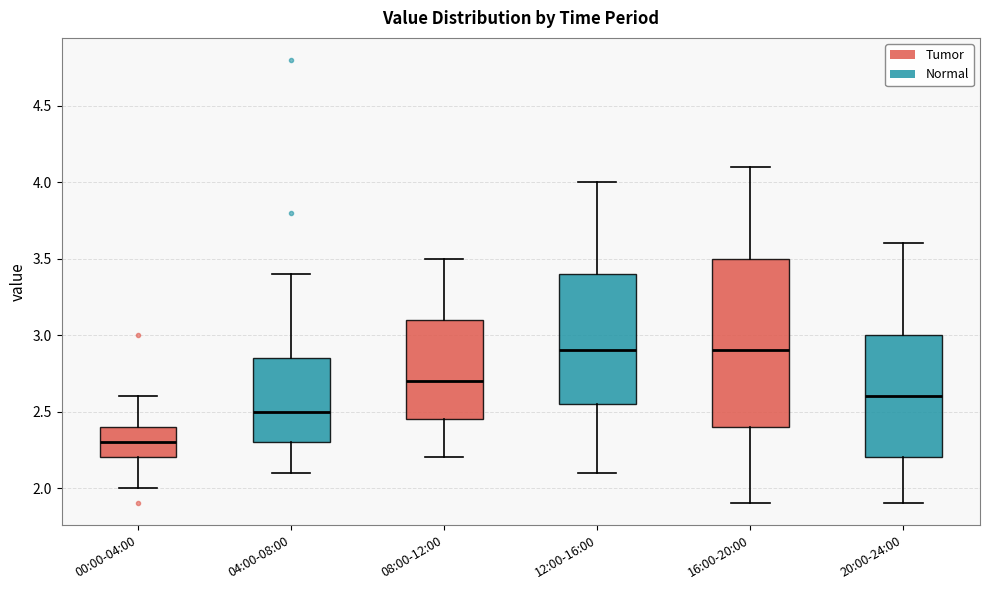

Which box is the tallest, from its lower edge to its upper edge?

16:00-20:00